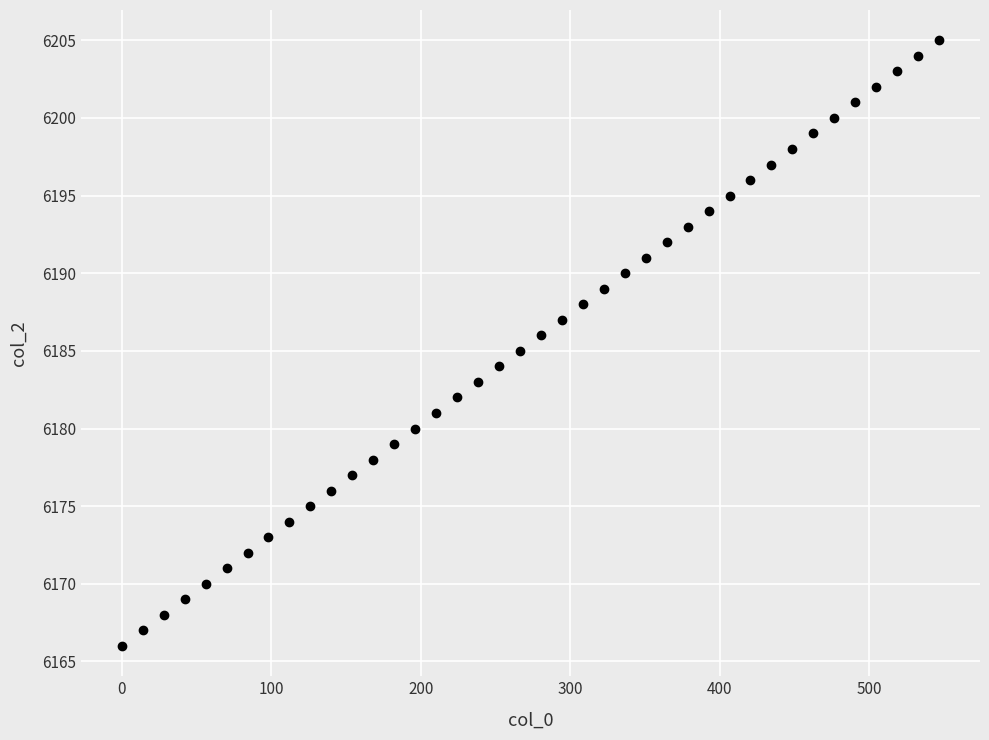

What is the range of Y values (max minus min)?

39